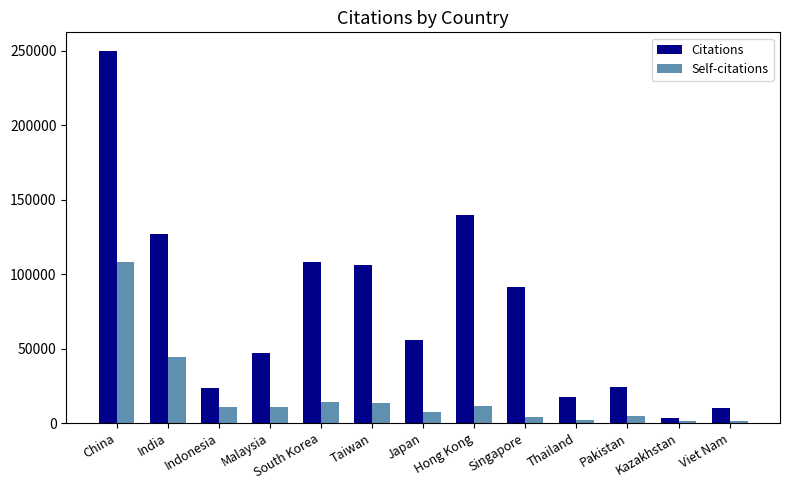

Rank the series by their maximum value, from lowest to highest.

Self-citations, Citations